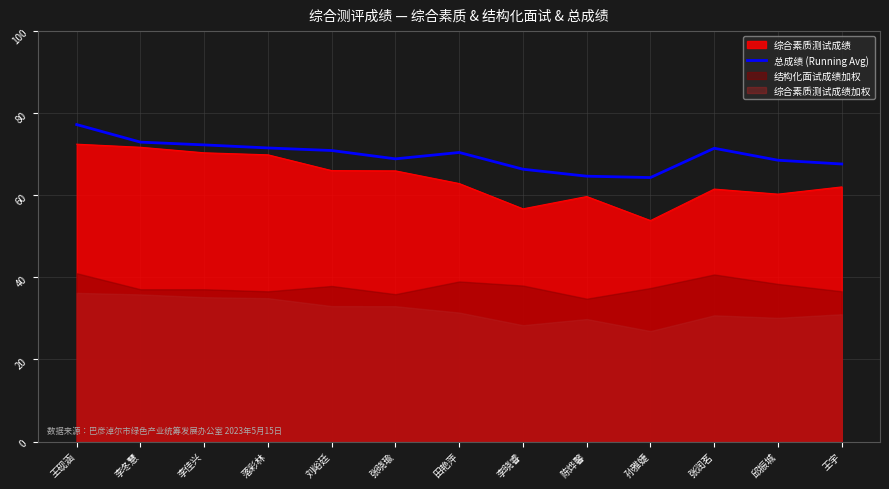

At which label does the data first exceed 70?

王砚涵